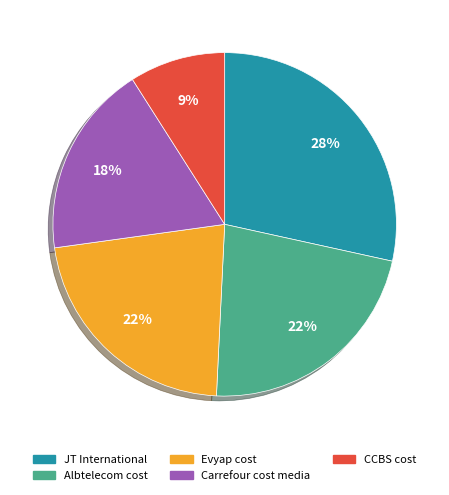

To the nearest percent, what is the difference between the largest and smallest slice percentages?

19%